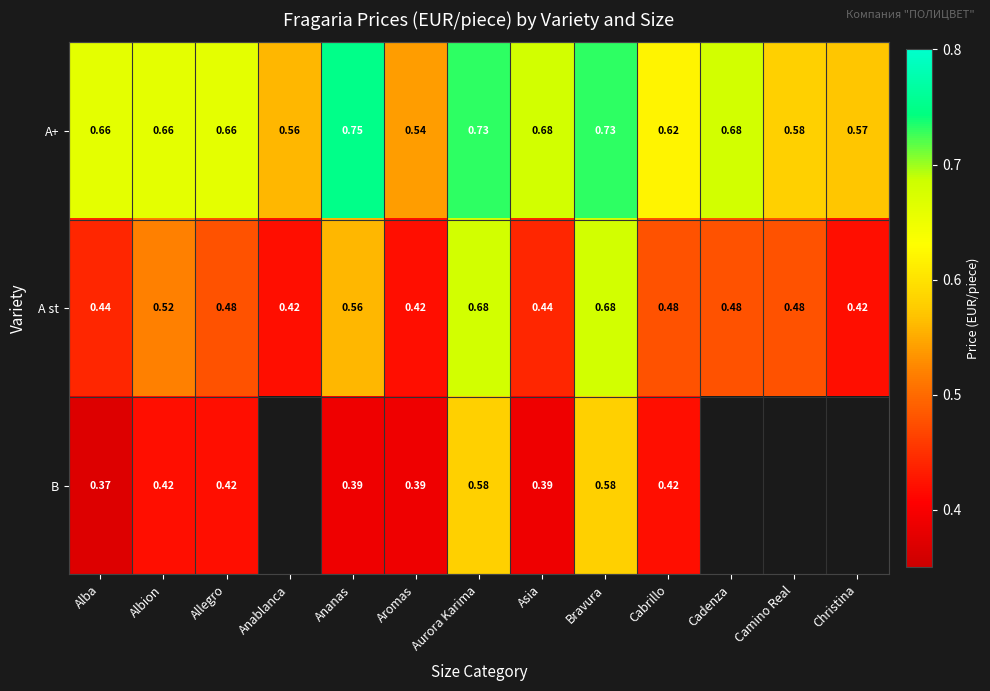

At Alba, list the series in order from smallest to largest.

B, A st, A+